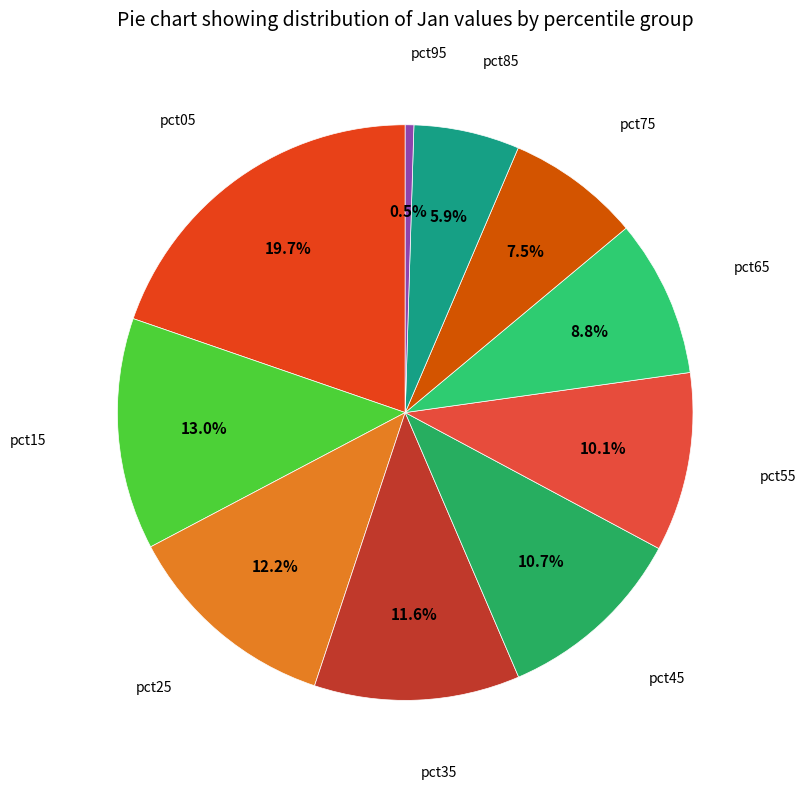

How many slices are in this pie chart?

10